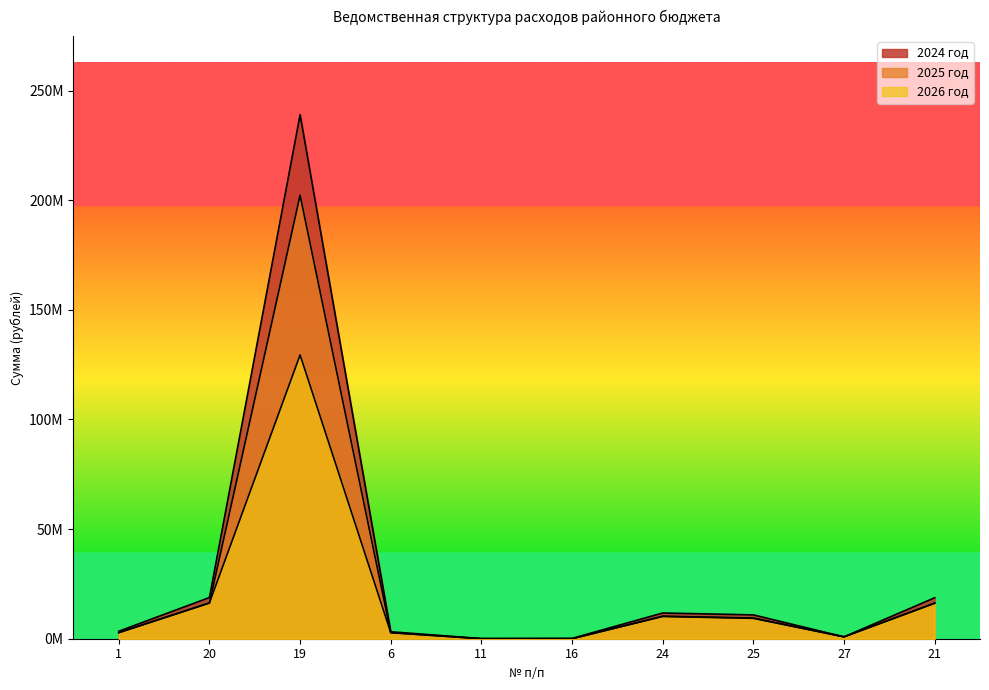

At how many categories does at least one series exceed 196385297?

1